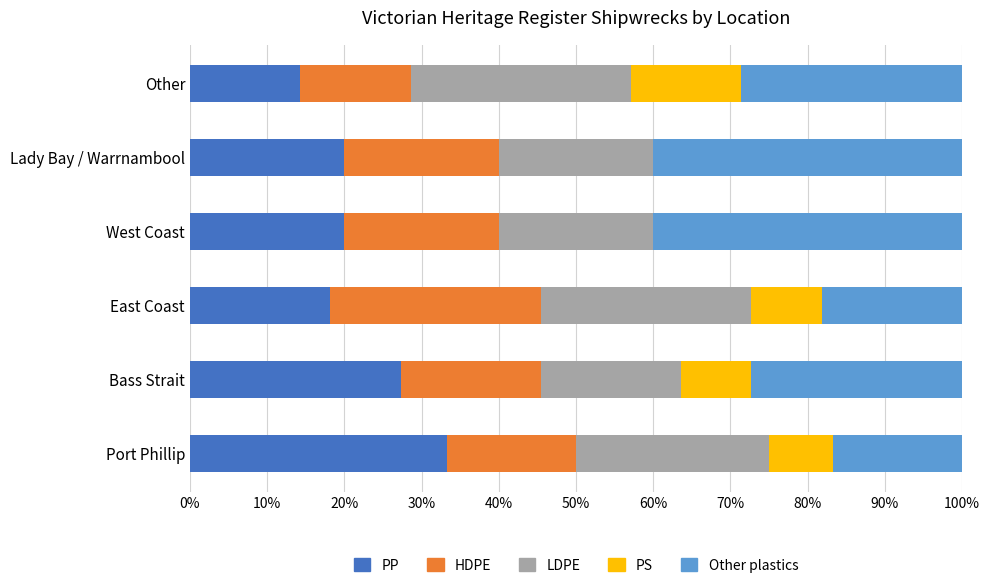

What is the maximum value for PP?

33.3